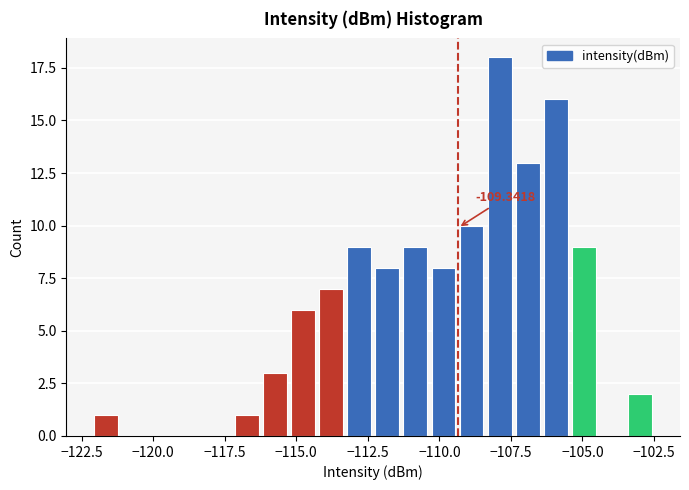

Around what value on the x-axis is the tallest bar? Give the approximate position of its centre, as read against the axis.

-108.0